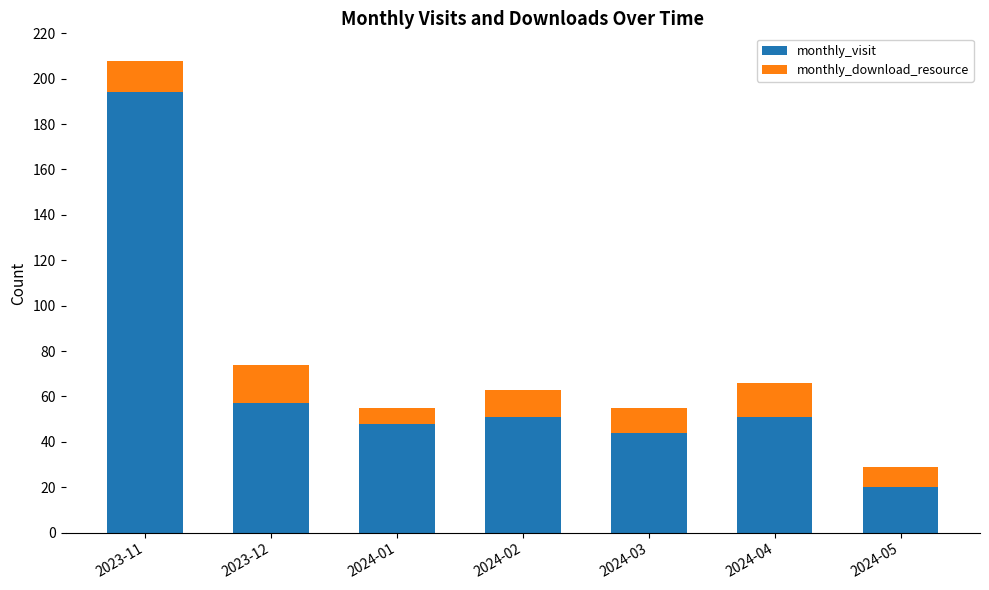

At which category is the sum across all series the highest?

2023-11